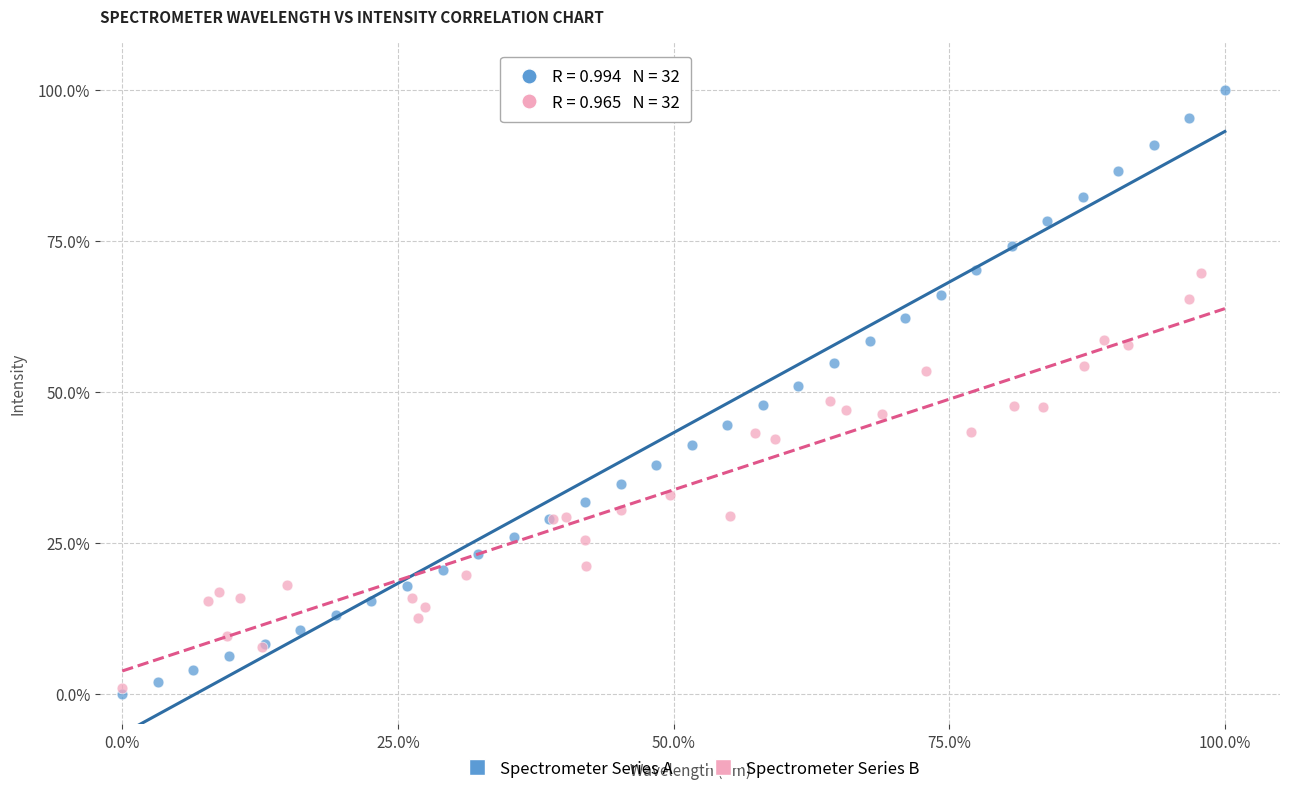

Which series contains the lowest Y value?

Spectrometer Series A